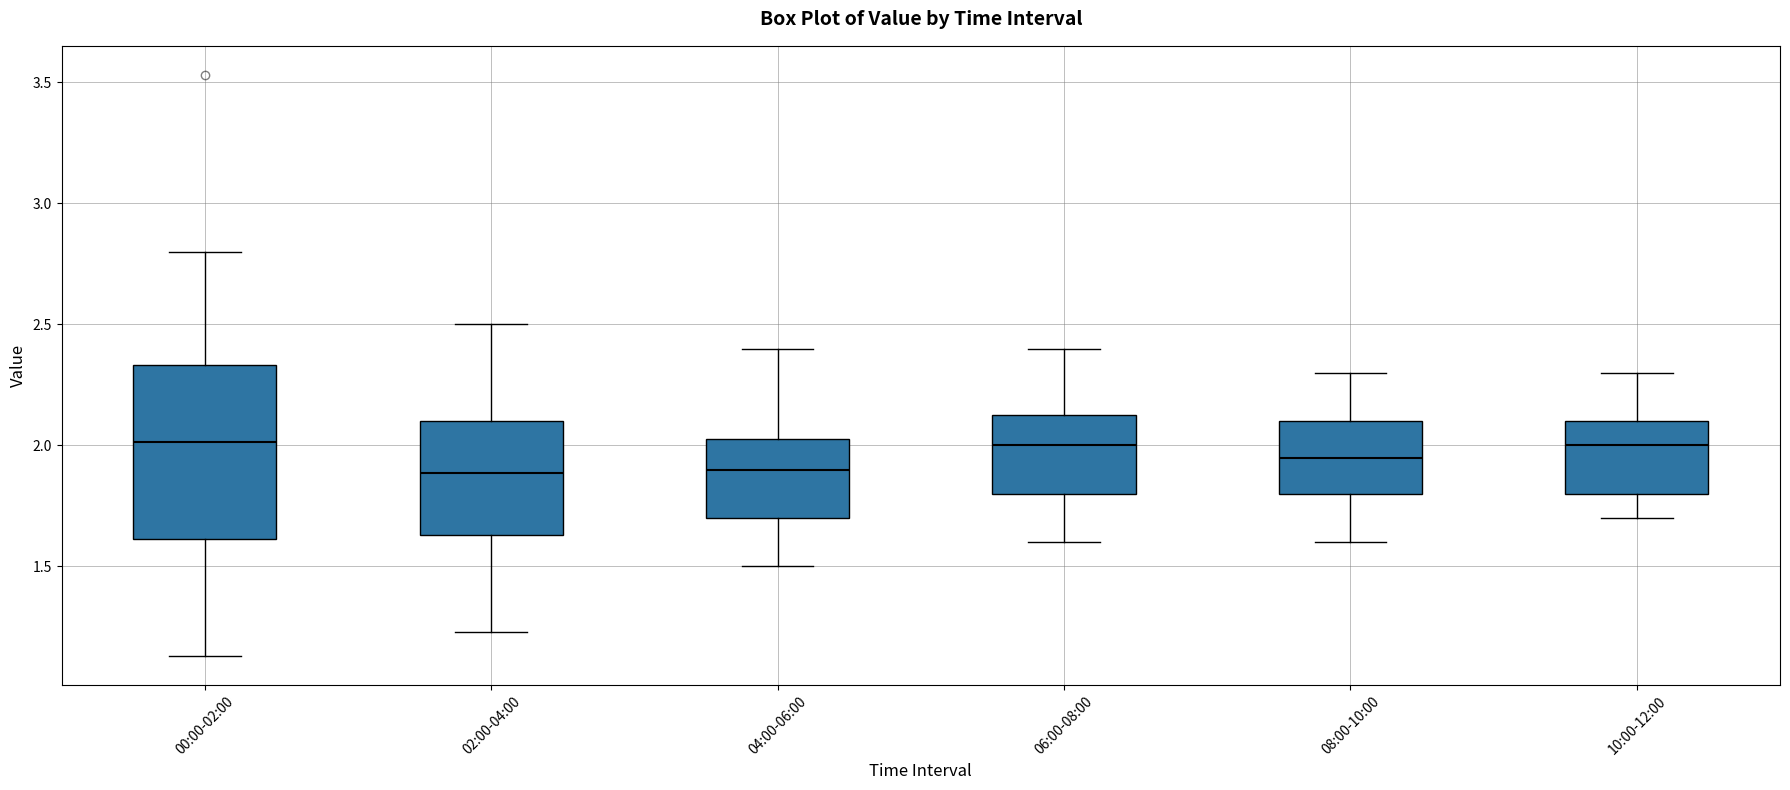

Where is the lower edge of the box for 04:00-06:00 on the y-axis? The values are not printed on the chart, so give them approximately, as read against the axis.

1.70